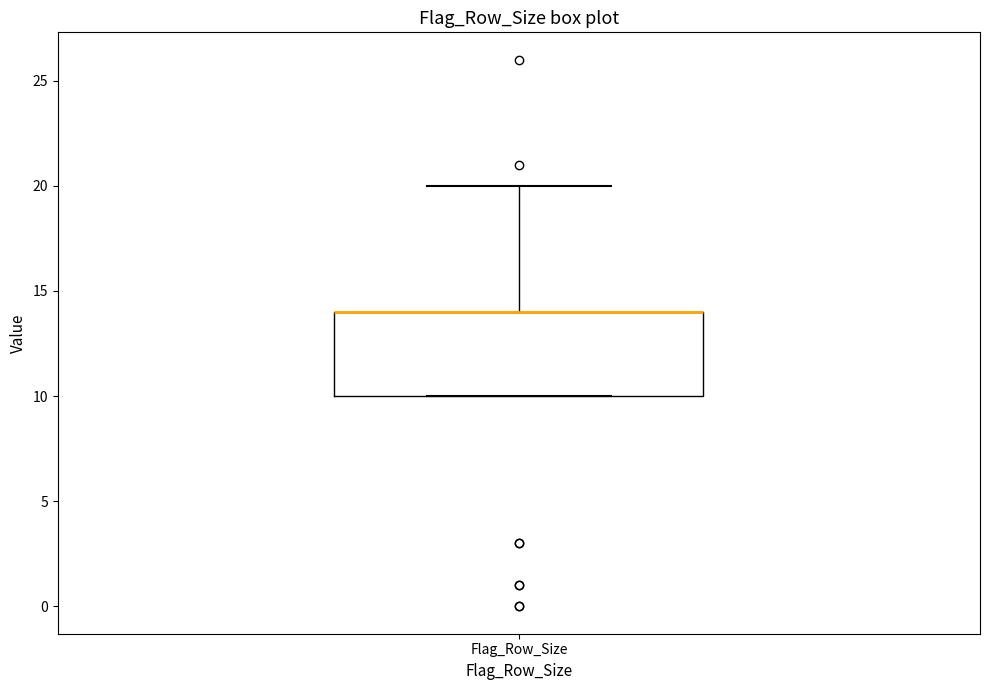

Where does the upper whisker of the box for Flag_Row_Size end on the y-axis? The values are not printed on the chart, so give them approximately, as read against the axis.

20